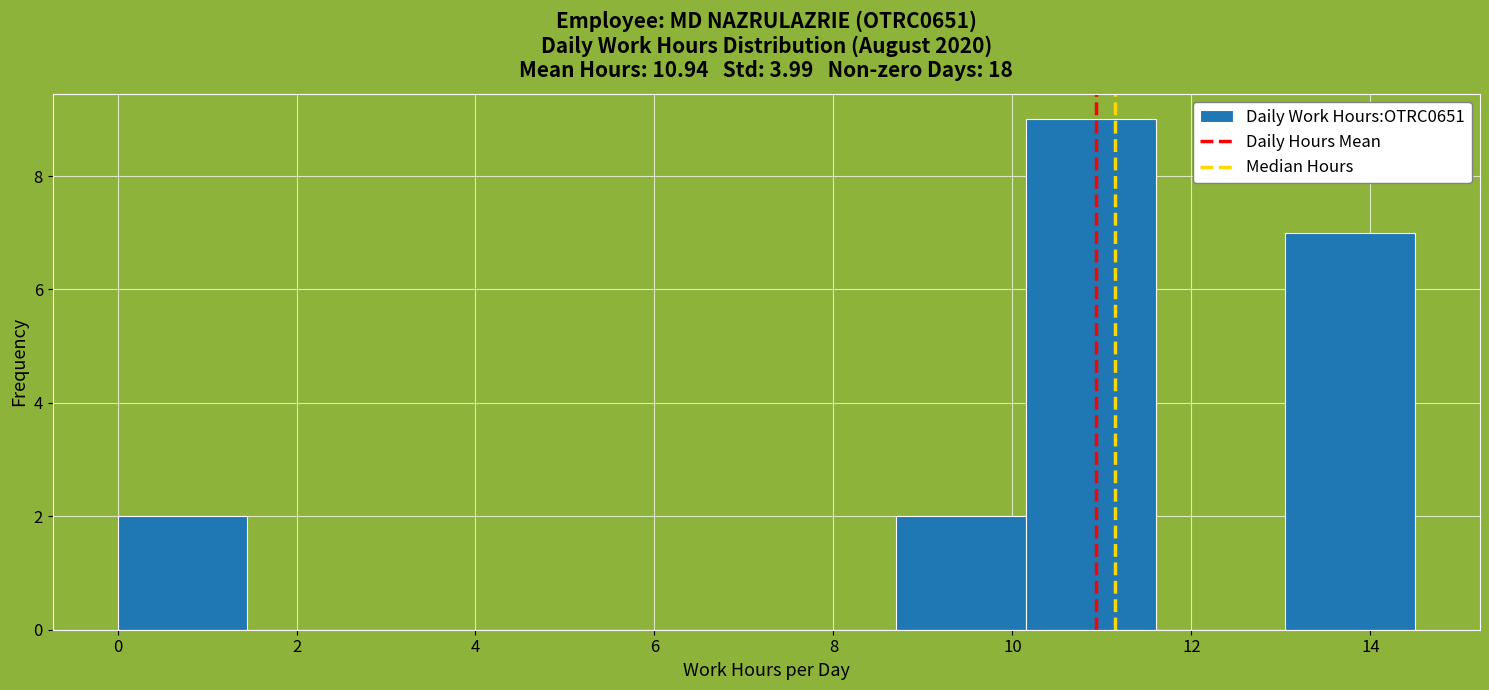

Reading left to right, transcribe this chart: for each bar, give the range it covers on the x-axis and its height. Neither the bar edges nor the heights are printed on the chart, so give them approximately, as read against the axes.

0.00 to 1.45: 2
1.45 to 2.90: 0
2.90 to 4.35: 0
4.35 to 5.80: 0
5.80 to 7.25: 0
7.25 to 8.70: 0
8.70 to 10.15: 2
10.15 to 11.60: 9
11.60 to 13.05: 0
13.05 to 14.50: 7